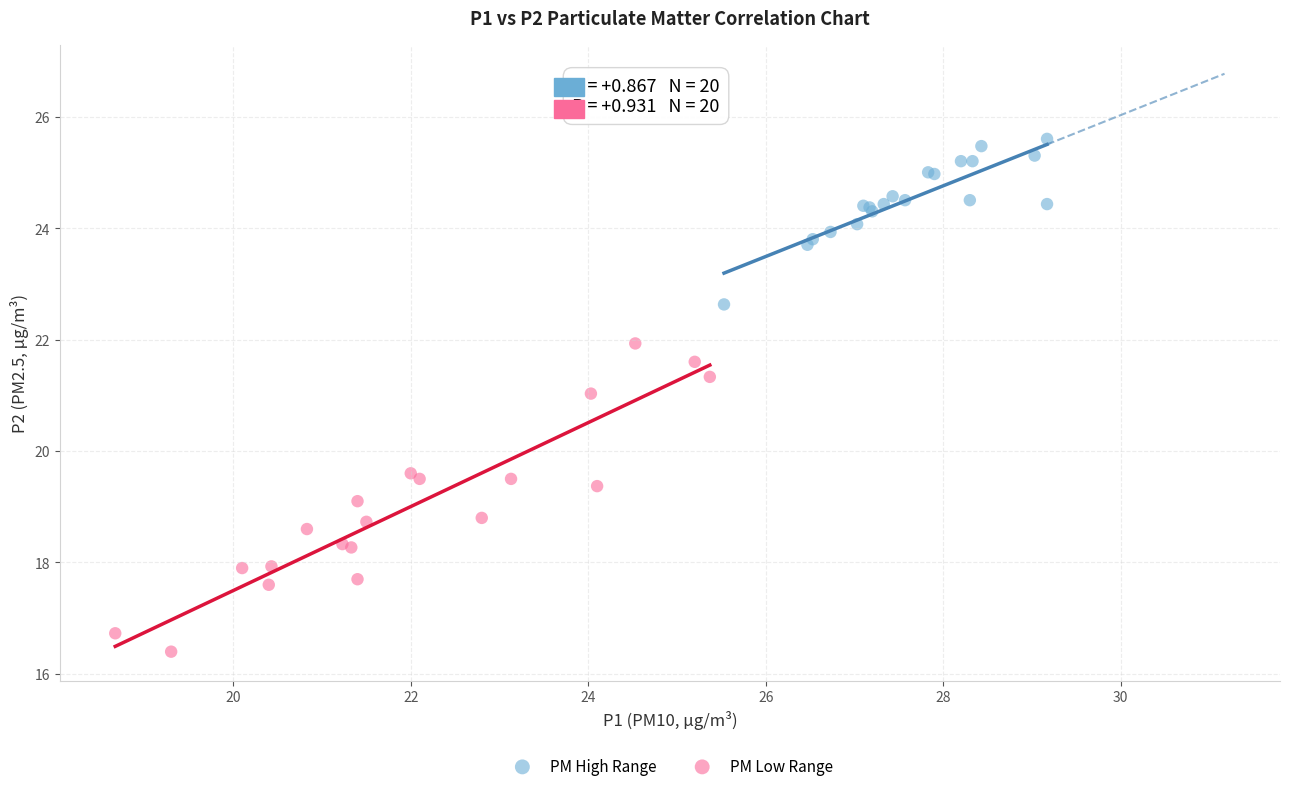

Which series contains the lowest Y value?

PM Low Range